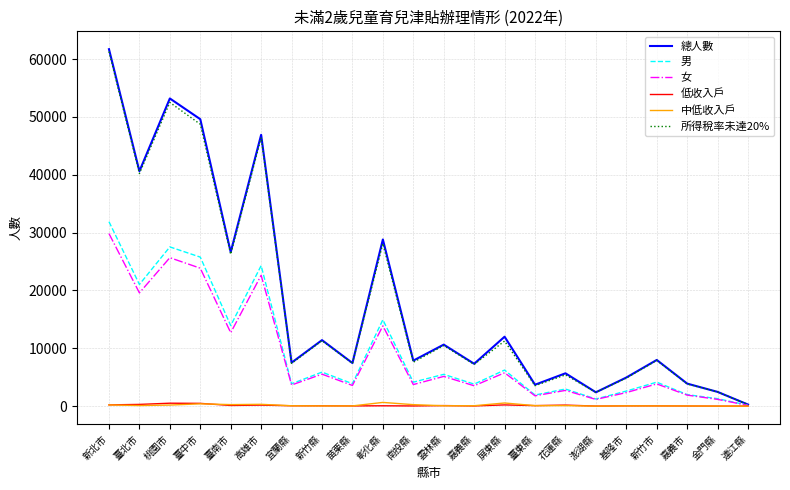

What is the total value across all series at 臺中市?

148821